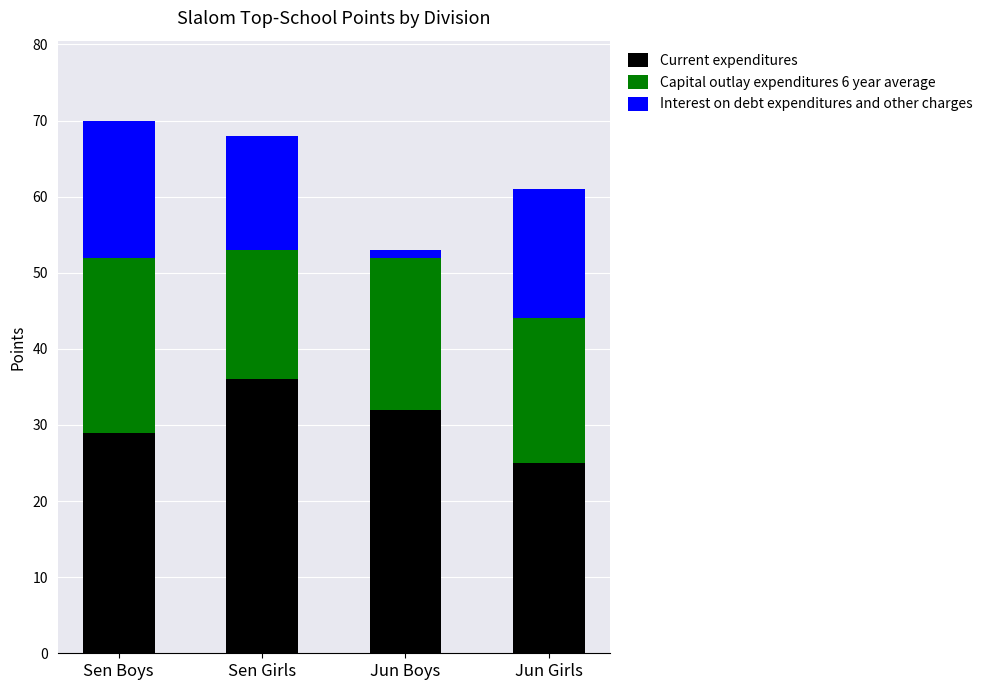

Read the Current expenditures value at Sen Boys.

29